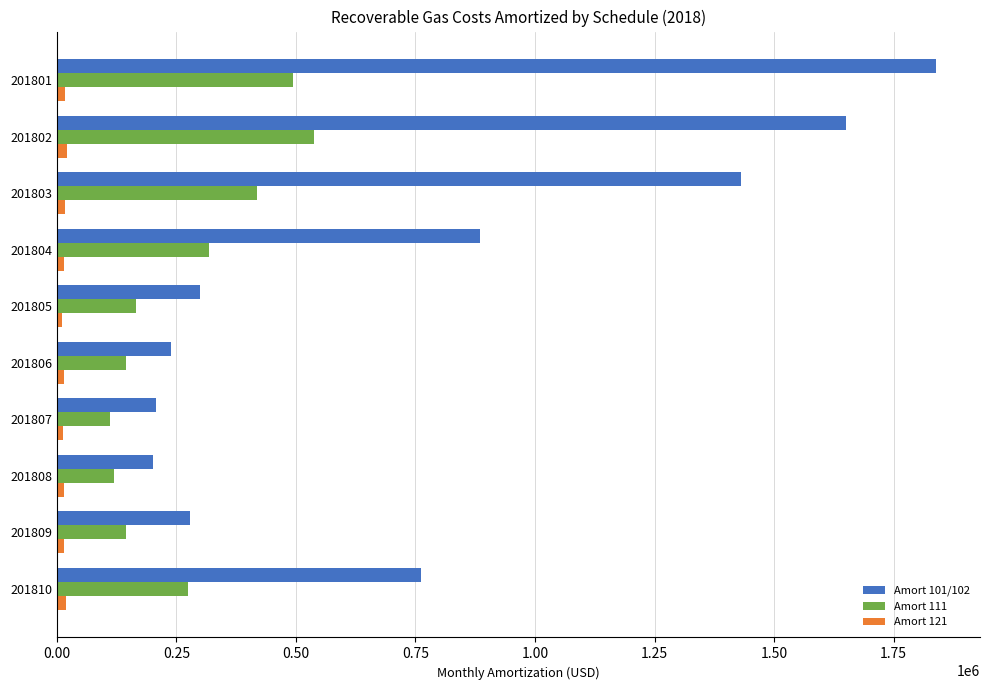

The value of Amort 111 at 201808 is 204694.3. True or false?

False